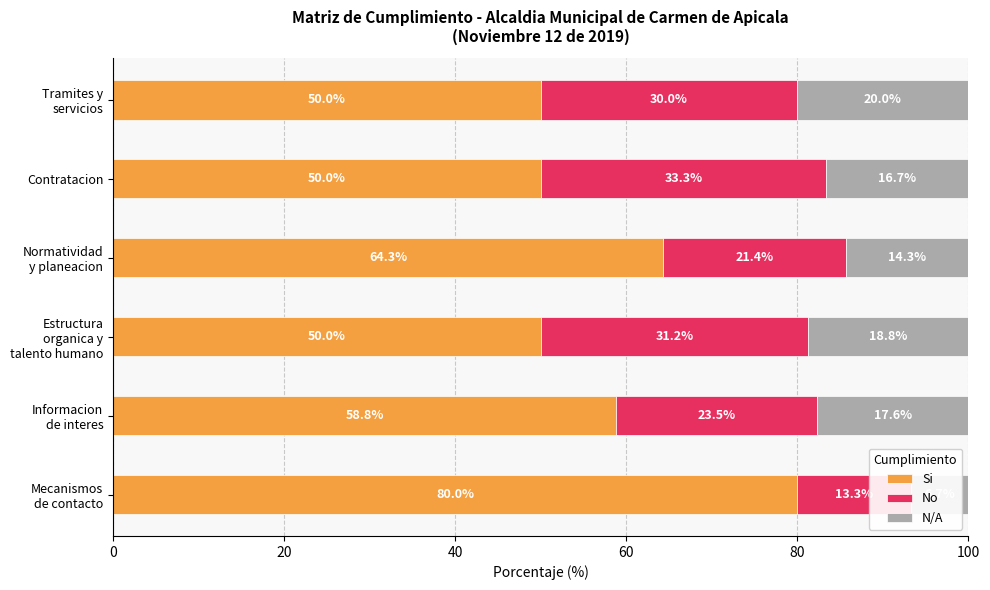

What is the minimum value shown in the chart?

6.7